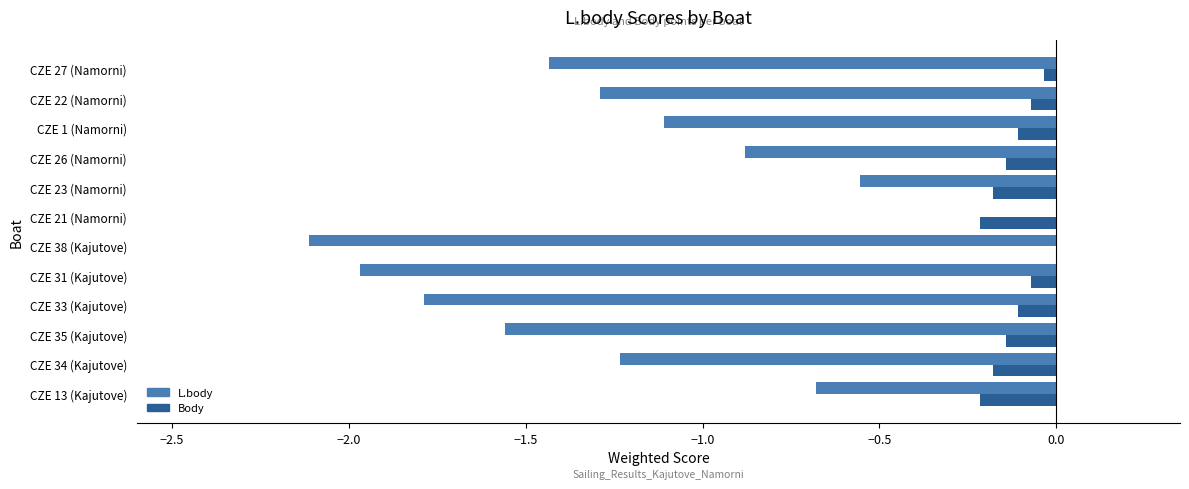

What is the sum of the L.body values at CZE 38 (Kajutove) and CZE 22 (Namorni)?

-3.4